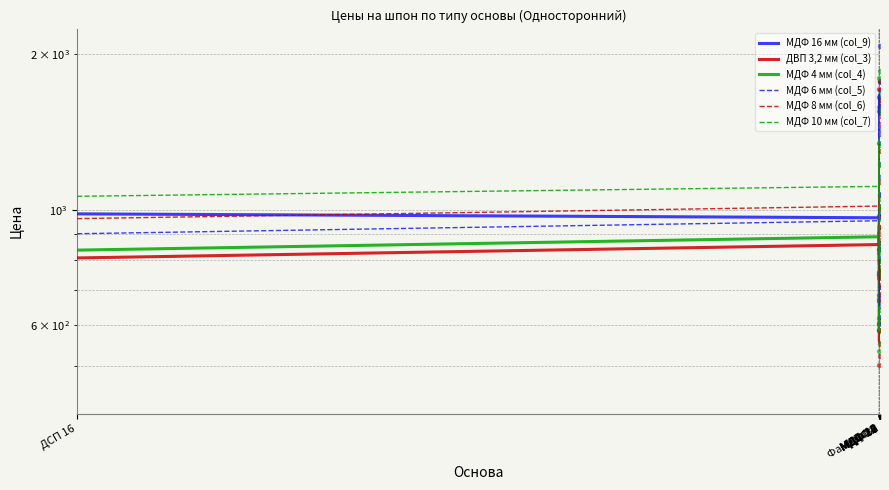

What is the total value across all series at МДФ 22?

4702.3